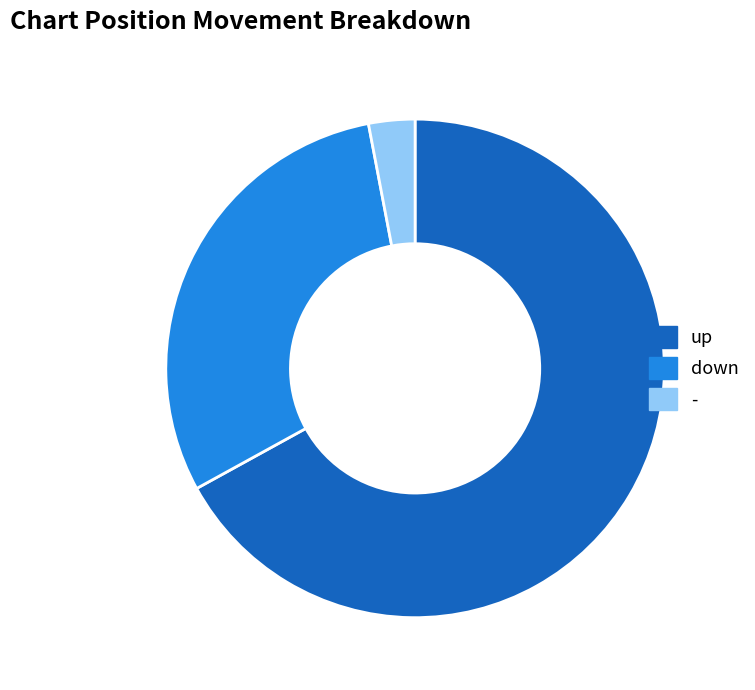

Which category has the smallest portion of the pie?

-